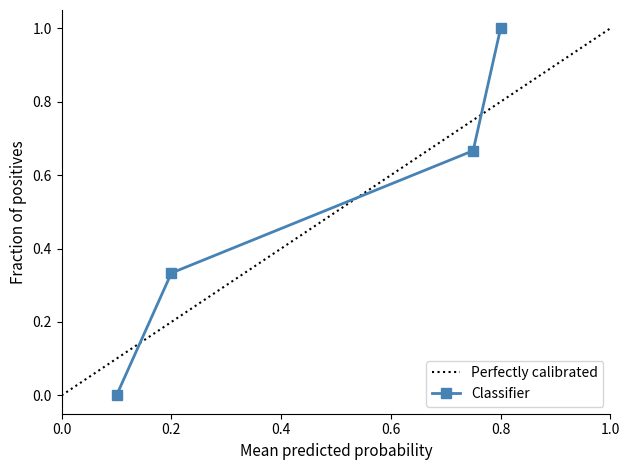

Is it true that Classifier equals 1.5 at 0.8?

False